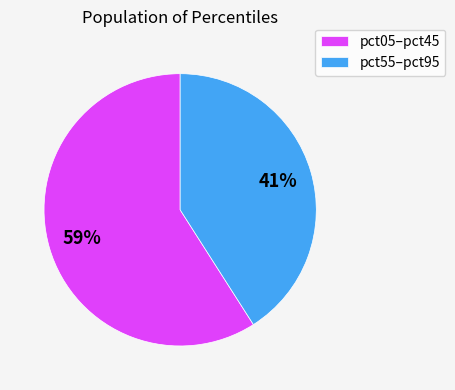

What percentage is the pct55–pct95 slice, to the nearest percent?

41%